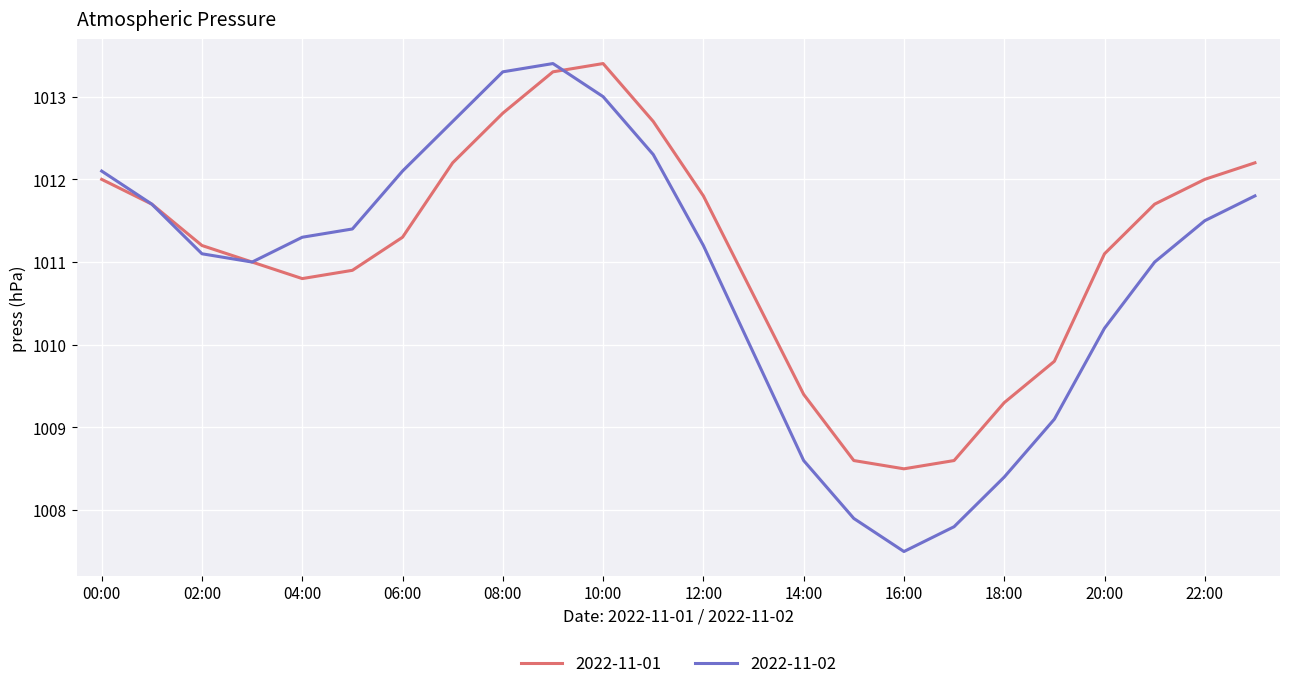

Which series has the largest total across all categories?

2022-11-01